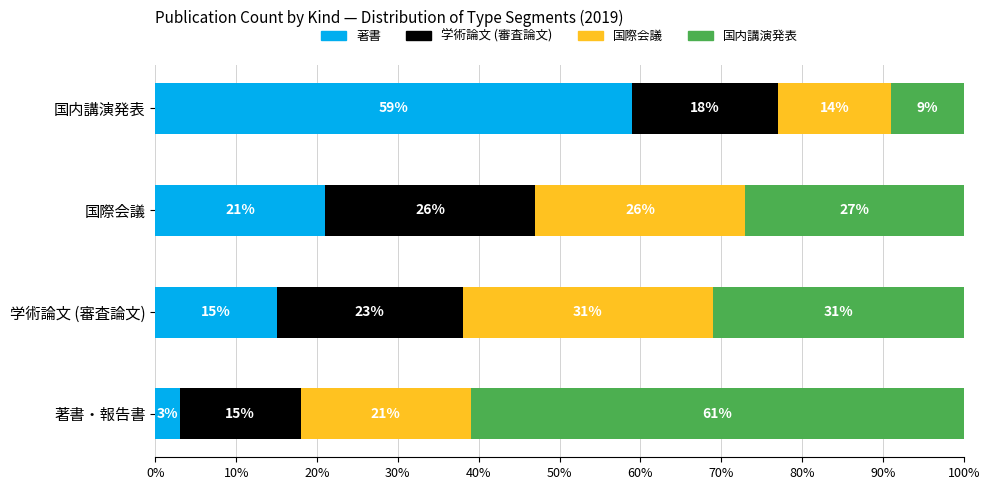

True or false: 学術論文 (審査論文) has a value of -3 at 著書.

False